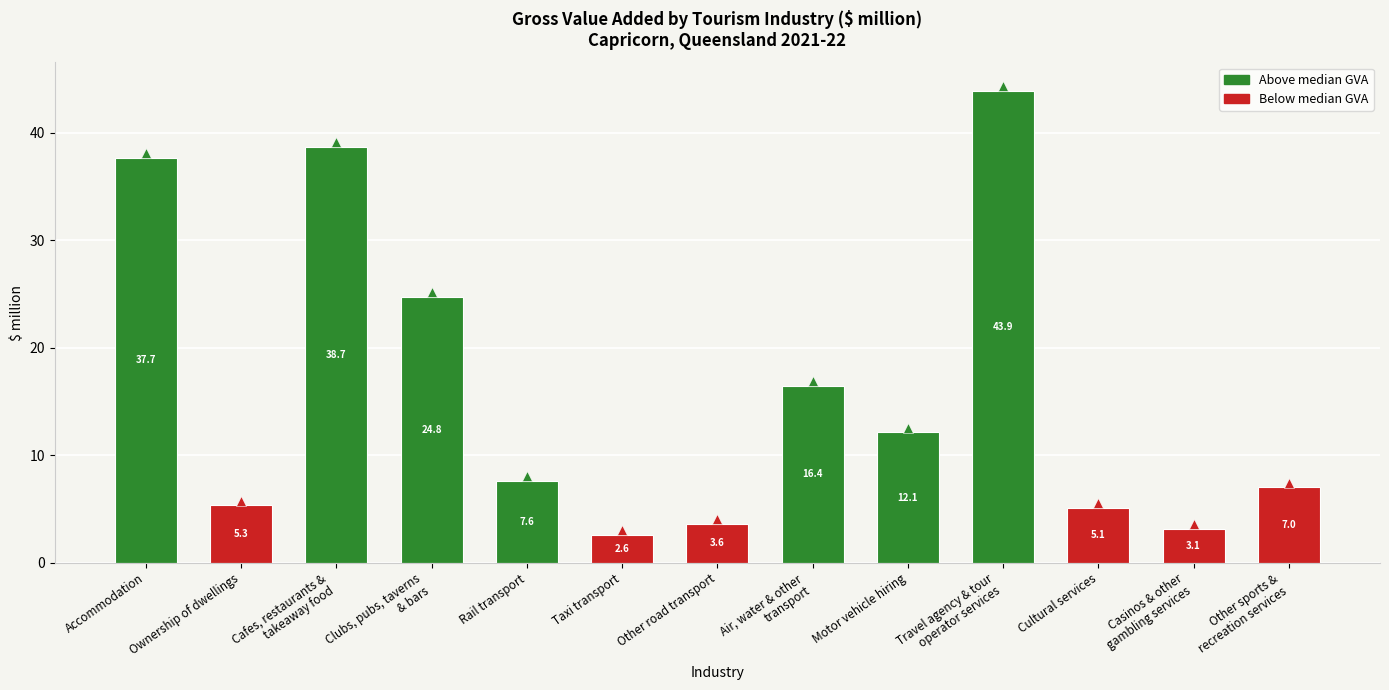

Reading left to right, transcribe all the data shown in this chart.

37.7	5.3	38.7	24.8	7.6	2.6	3.6	16.4	12.1	43.9	5.1	3.1	7.0